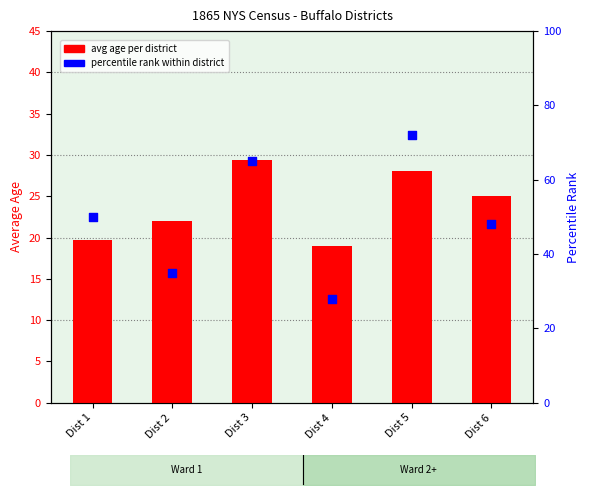

At how many categories does at least one series exceed 21?

6